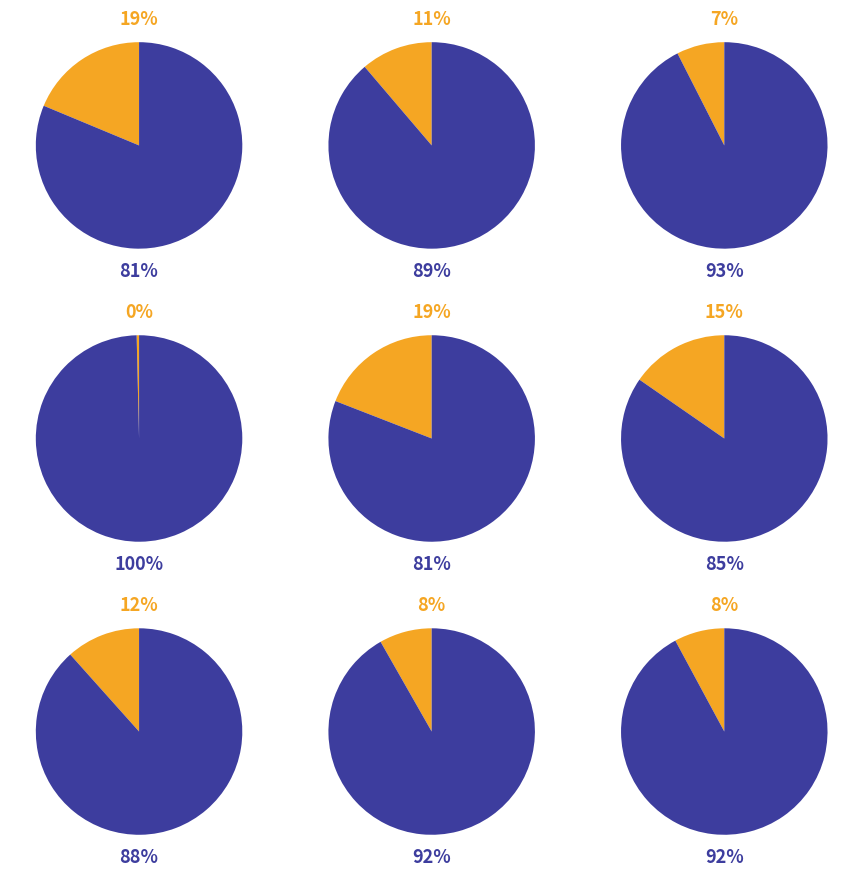

What percentage is the 警戒レベル４相当 slice, to the nearest percent?

15%